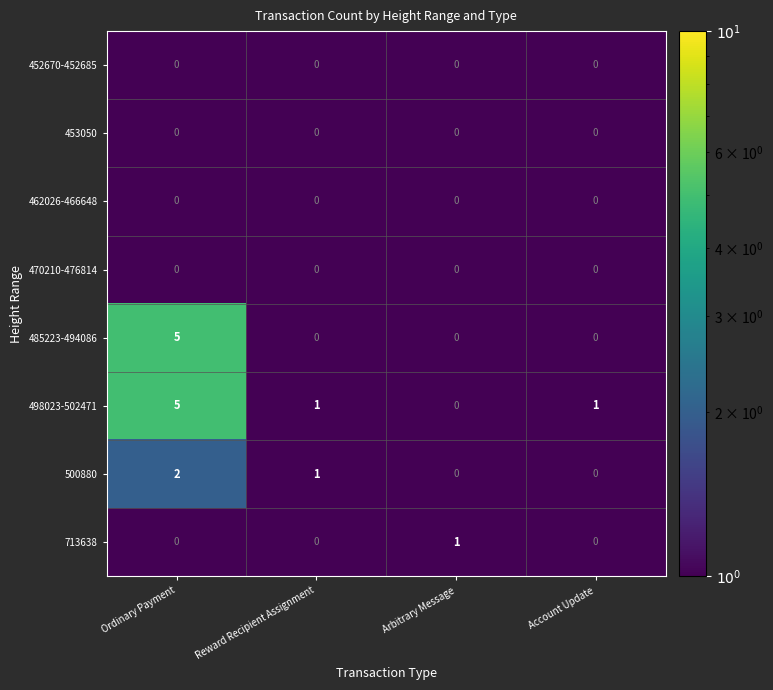

Is the value of 713638 at Arbitrary Message greater than the value of 462026-466648 at Arbitrary Message?

Yes